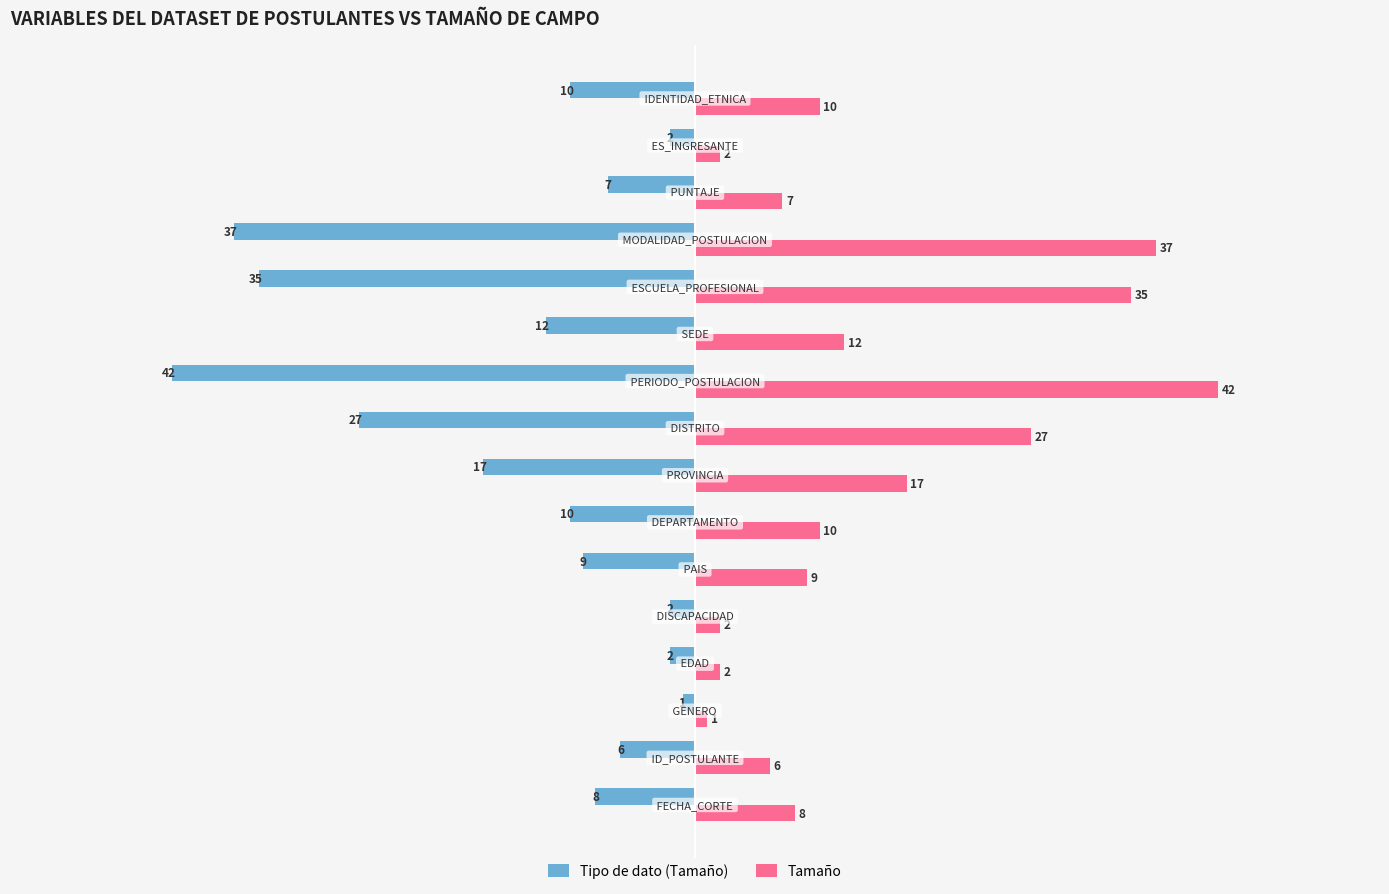

Rank the series by their average value, from highest to lowest.

Tamaño, Tipo de dato (Tamaño)